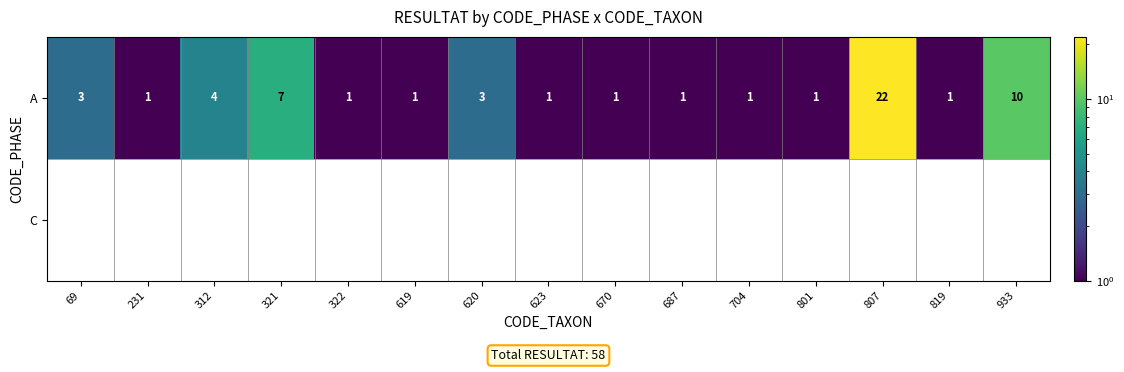

How many series are shown in this chart?

2